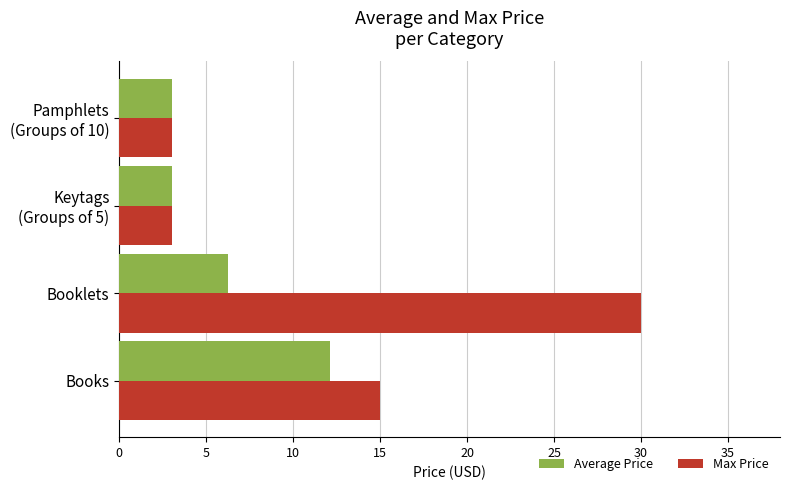

Which series has the widest spread of values?

Max Price